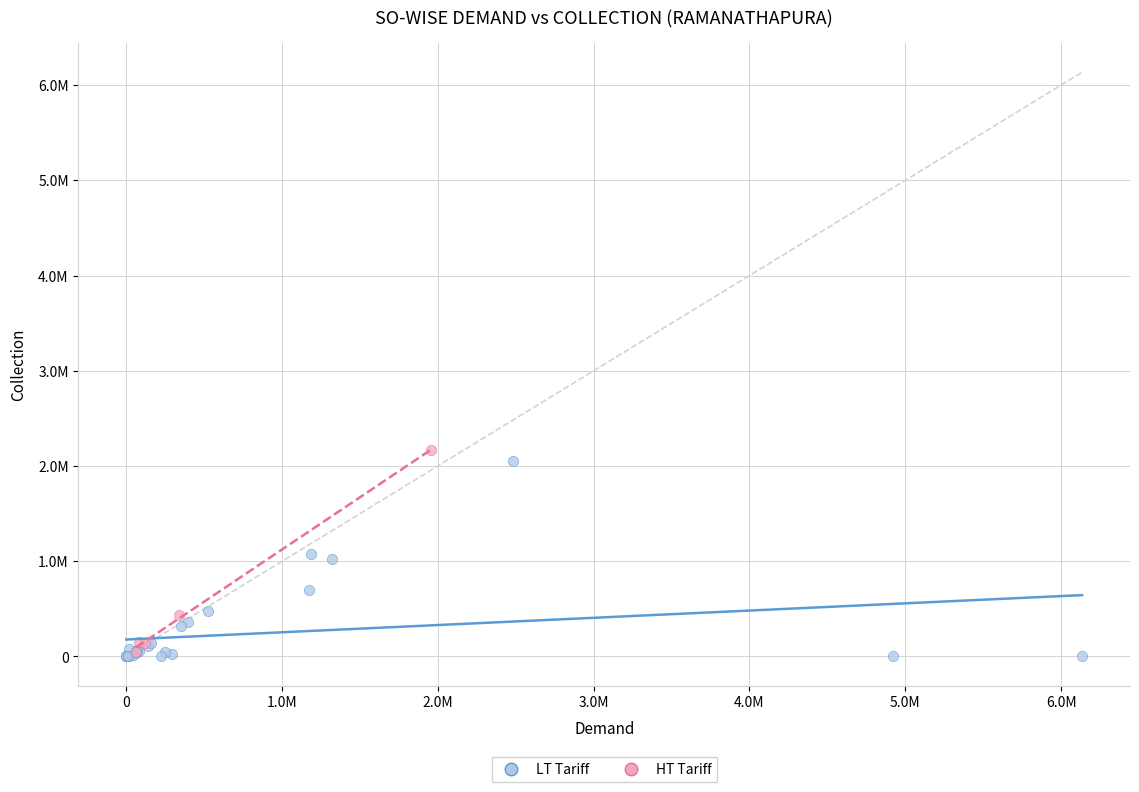

What are all the series names shown in the legend?

LT Tariff, HT Tariff